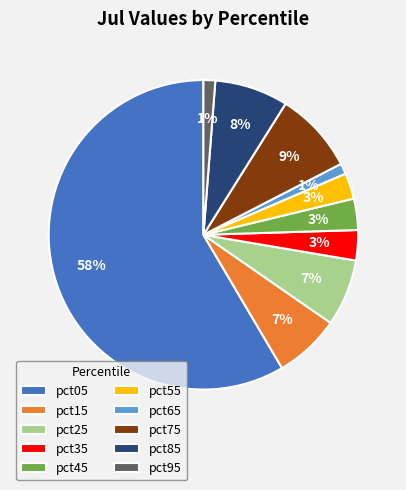

The pct65 slice represents 1% of the pie. True or false?

True